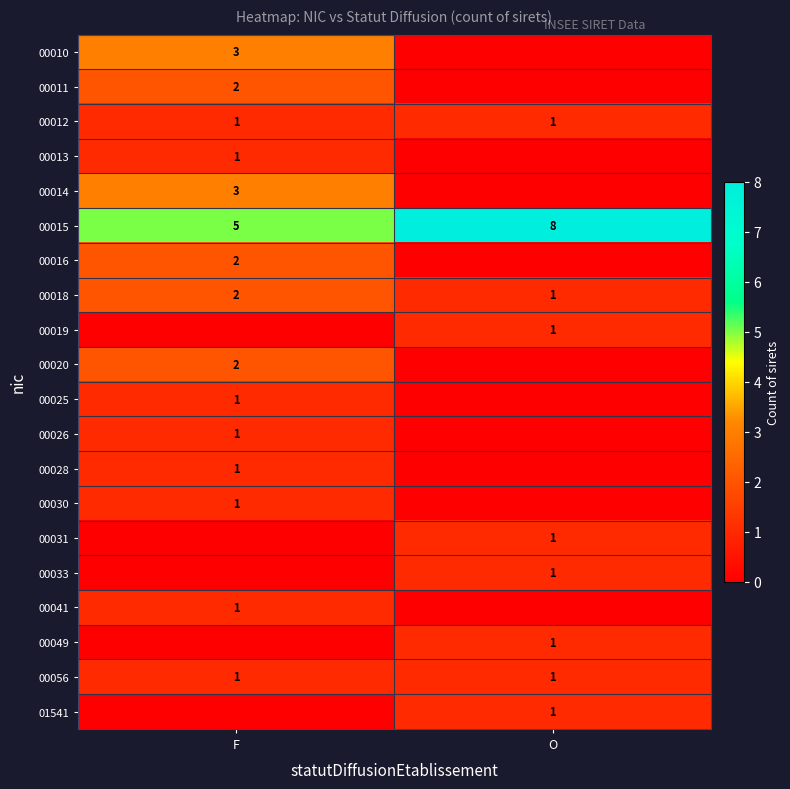

What is the sum of the 00012 values at O and F?

2